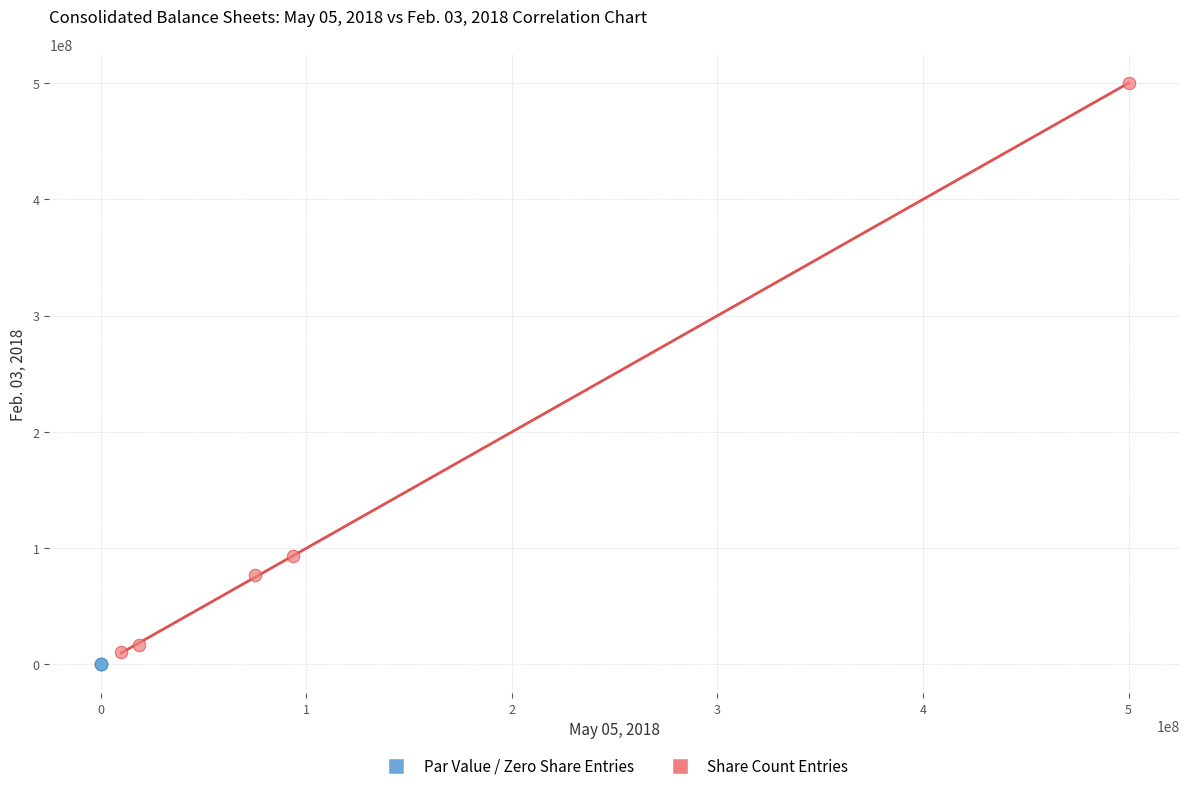

Which series has the largest Y range (max minus min)?

Share Count Entries